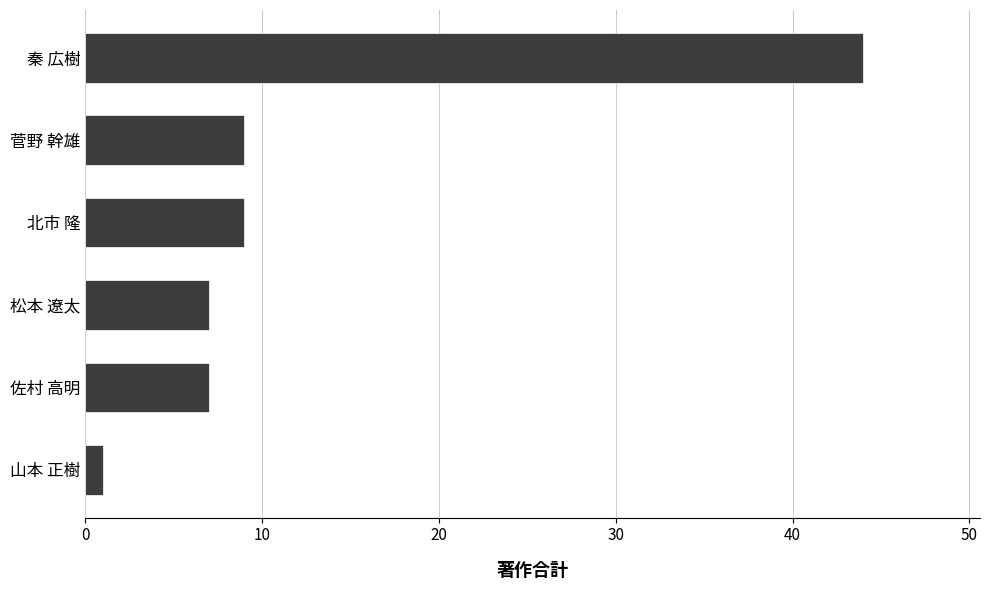

Approximately how many times larger is the value at 秦 広樹 compared to 北市 隆?

4.9